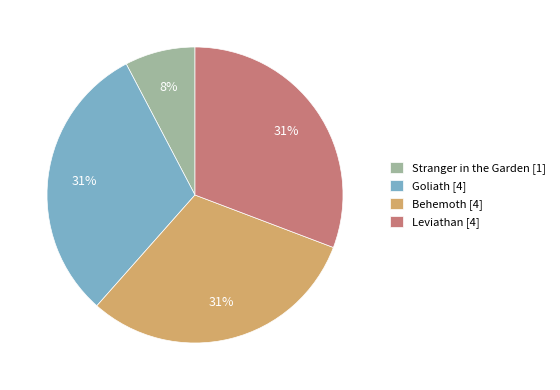

Does Leviathan represent more than half of the total?

No